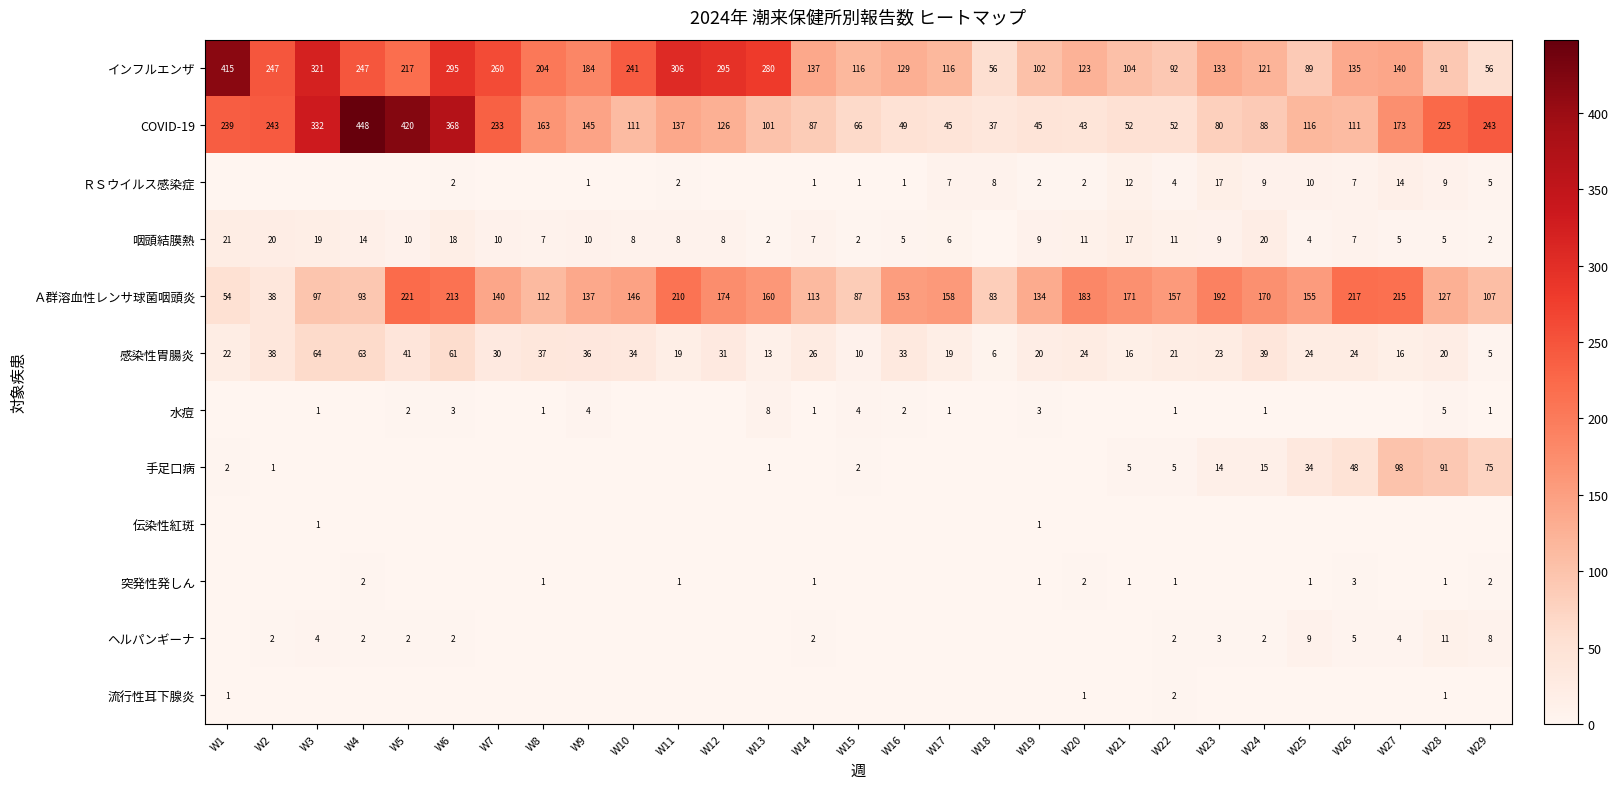

Is the value of 水痘 at W22 greater than the value of 手足口病 at W22?

No